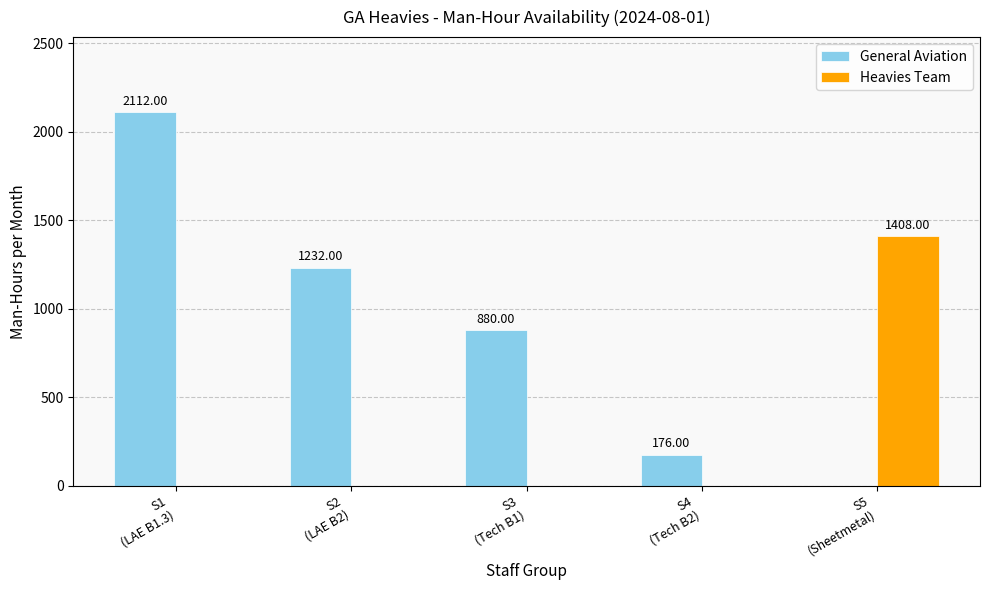

Is the value of General Aviation at S1
(LAE B1.3) greater than the value of Heavies Team at S1
(LAE B1.3)?

Yes